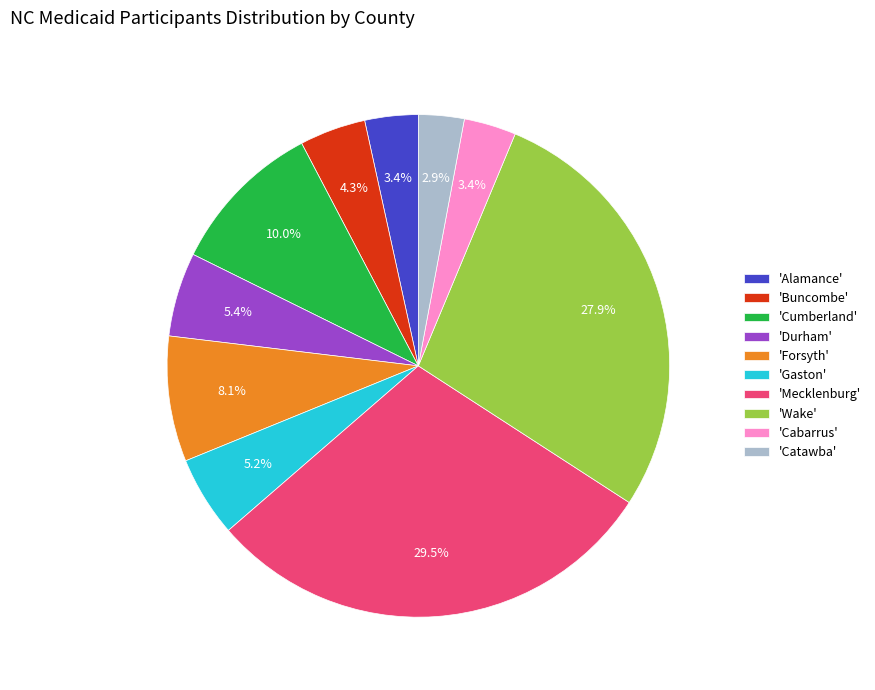

Which category has the biggest portion of the pie?

'Mecklenburg'